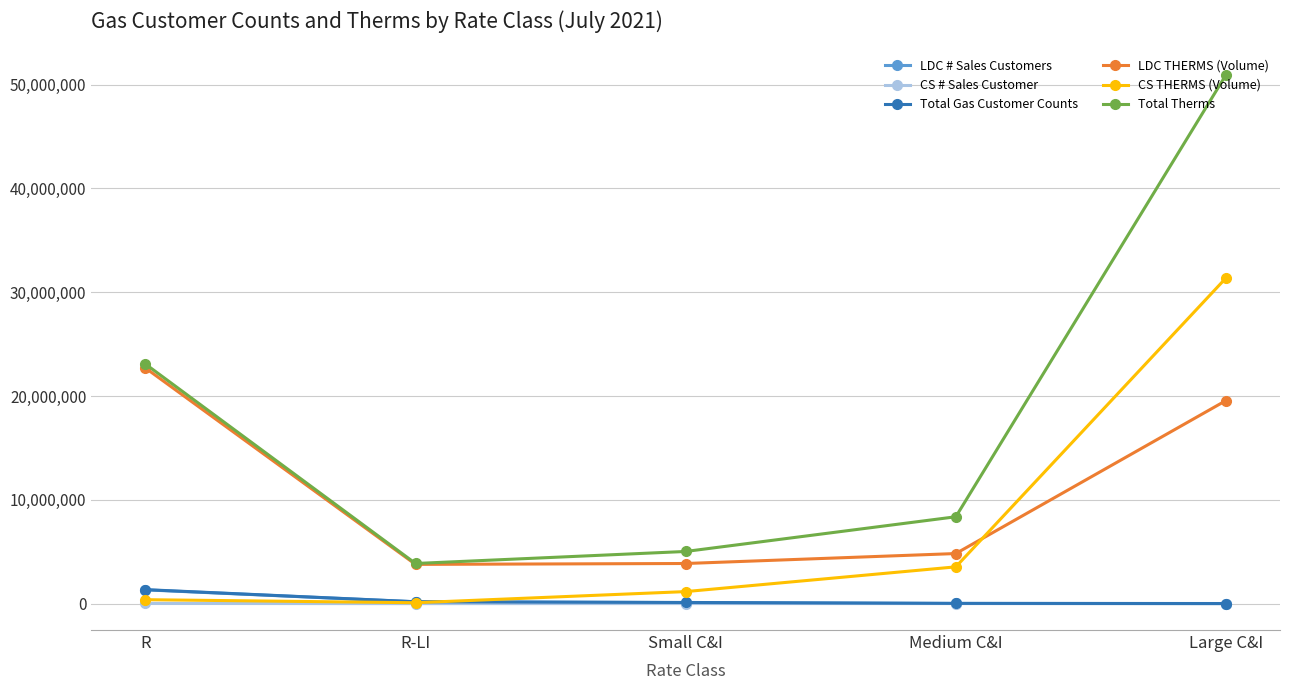

List the labels in order of Total Therms value, largest first.

Large C&I, R, Medium C&I, Small C&I, R-LI